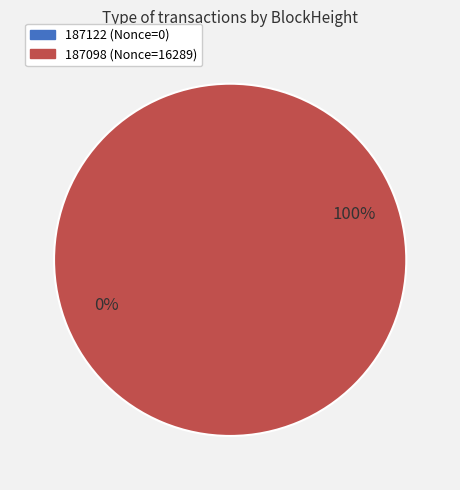

To the nearest percent, what is the difference between the 187122 and 187098 slice percentages?

100%